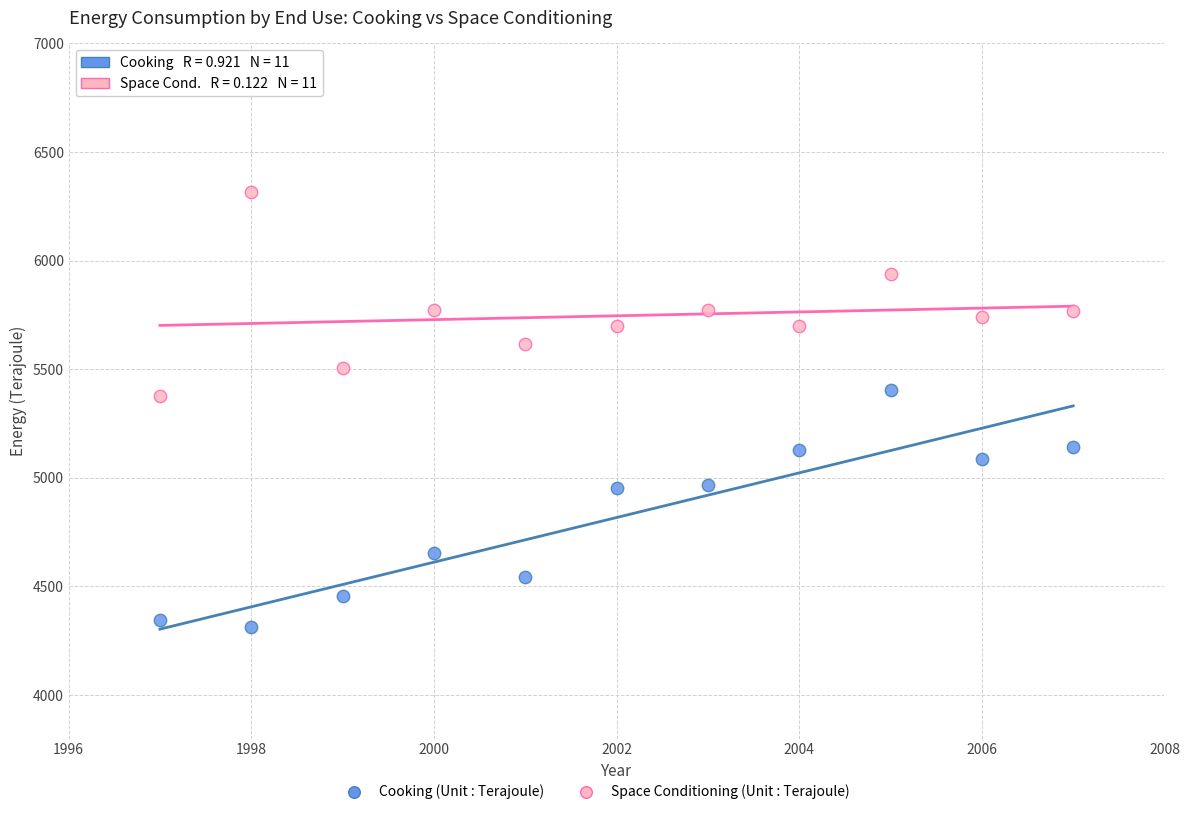

Which series contains the lowest Y value?

Cooking (Unit : Terajoule)